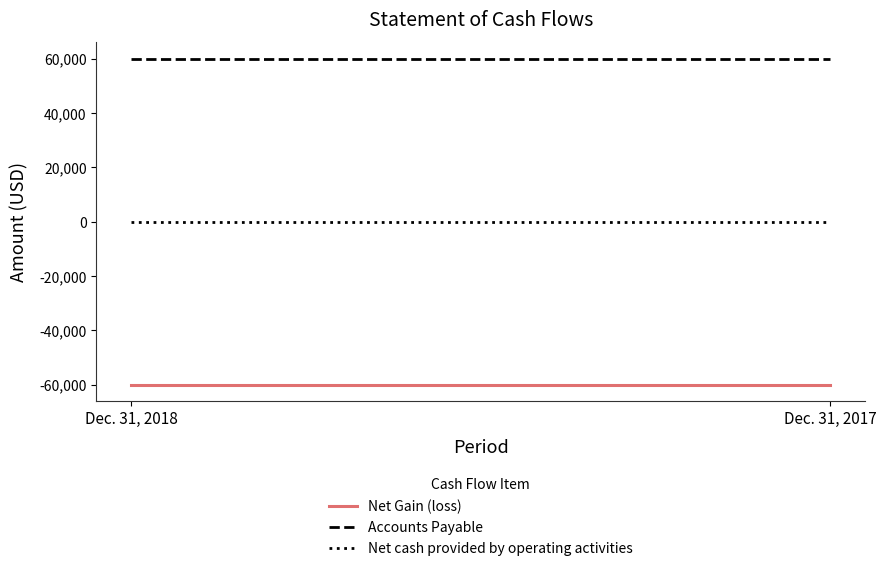

Between Dec. 31, 2017 and Dec. 31, 2018, which is larger?

Dec. 31, 2017